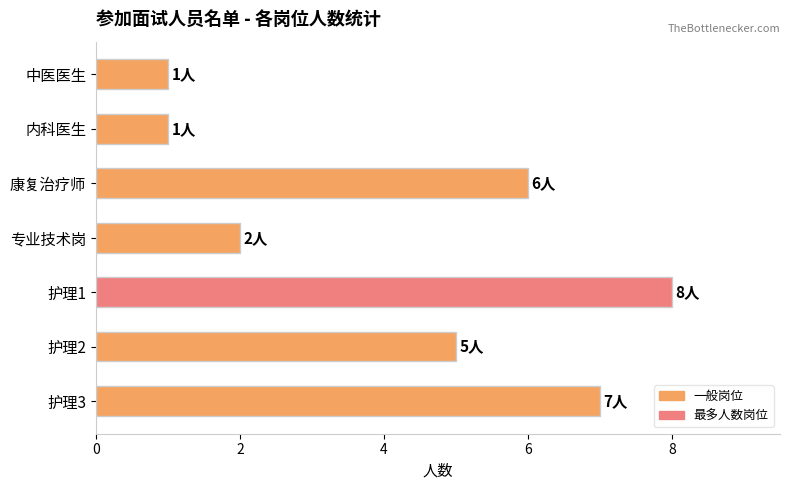

Is it true that the value at 护理1 is 8?

True